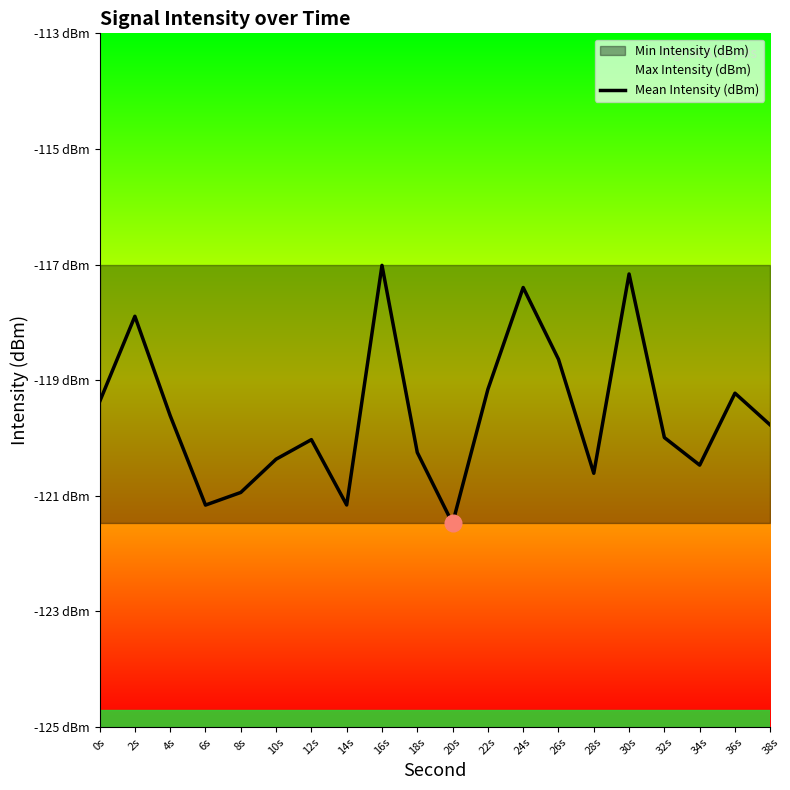

Reading right to left, what are all the values shown in this chart?

38s=-119.8	36s=-119.2	34s=-120.5	32s=-120.0	30s=-117.2	28s=-120.6	26s=-118.6	24s=-117.4	22s=-119.2	20s=-121.5	18s=-120.2	16s=-117.0	14s=-121.2	12s=-120.0	10s=-120.4	8s=-120.9	6s=-121.2	4s=-119.6	2s=-117.9	0s=-119.4